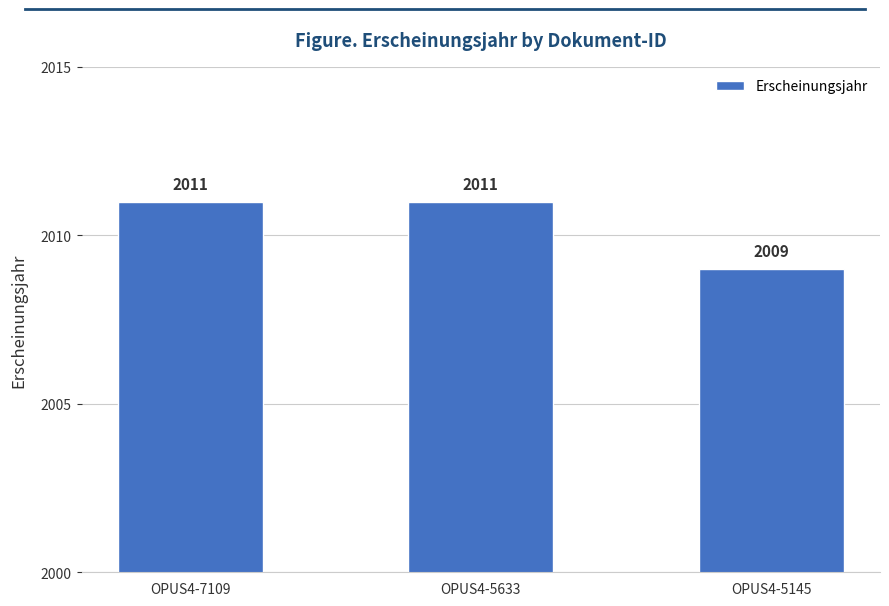

Reading right to left, what are all the values shown in this chart?

OPUS4-5145=2009	OPUS4-5633=2011	OPUS4-7109=2011